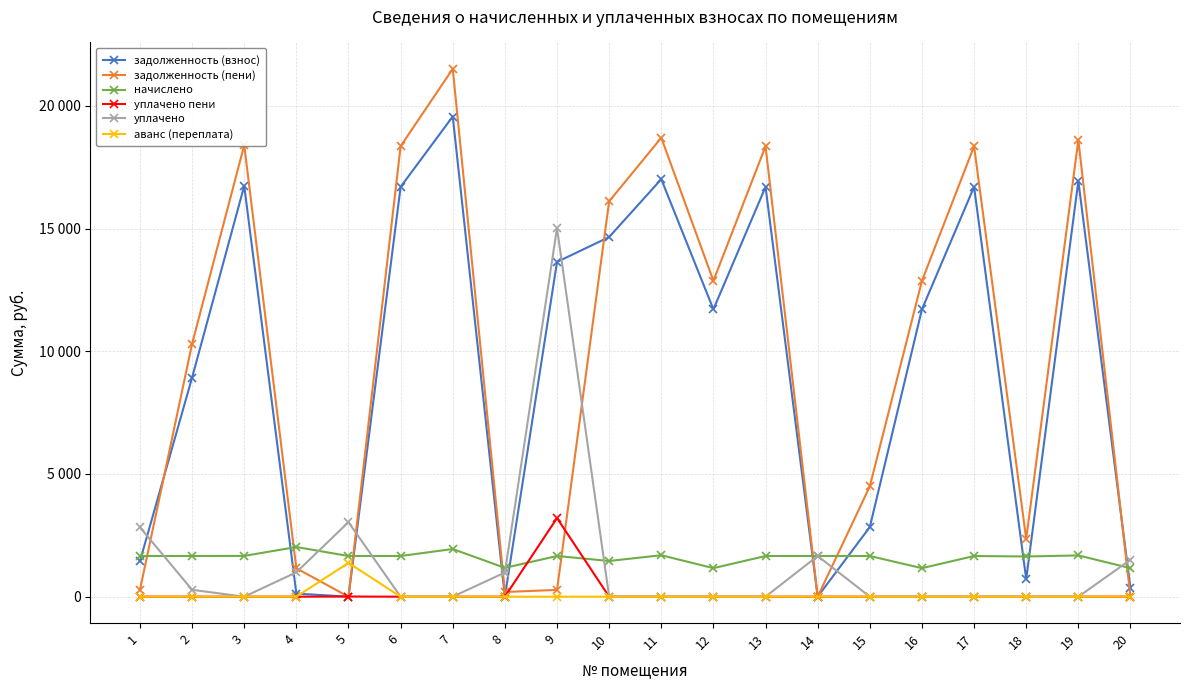

Between which two adjacent categories do задолженность (пени) and аванс (переплата) first intersect?

4 and 5